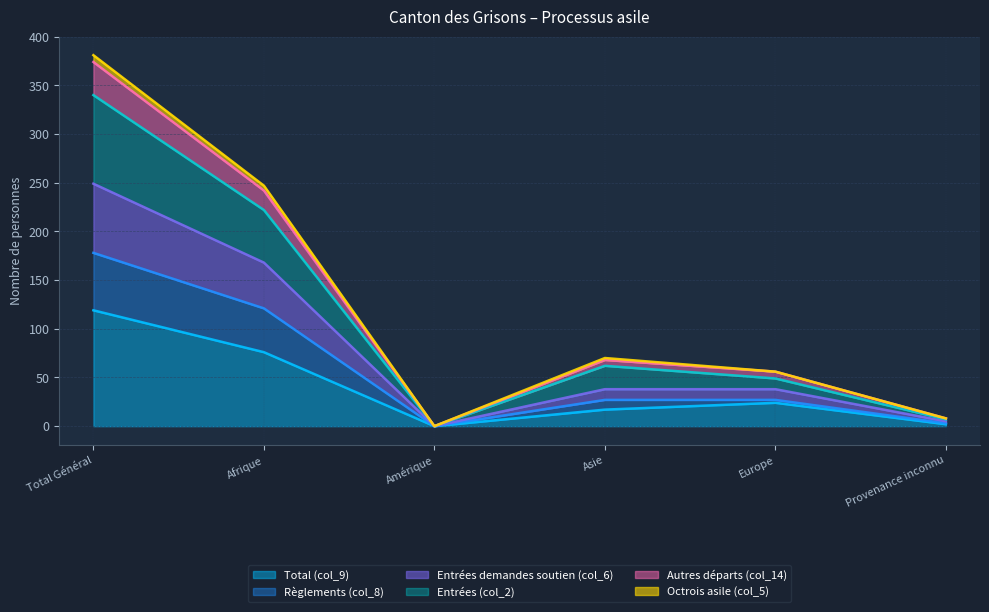

True or false: Total (col_9) has a value of 17 at Asie.

True